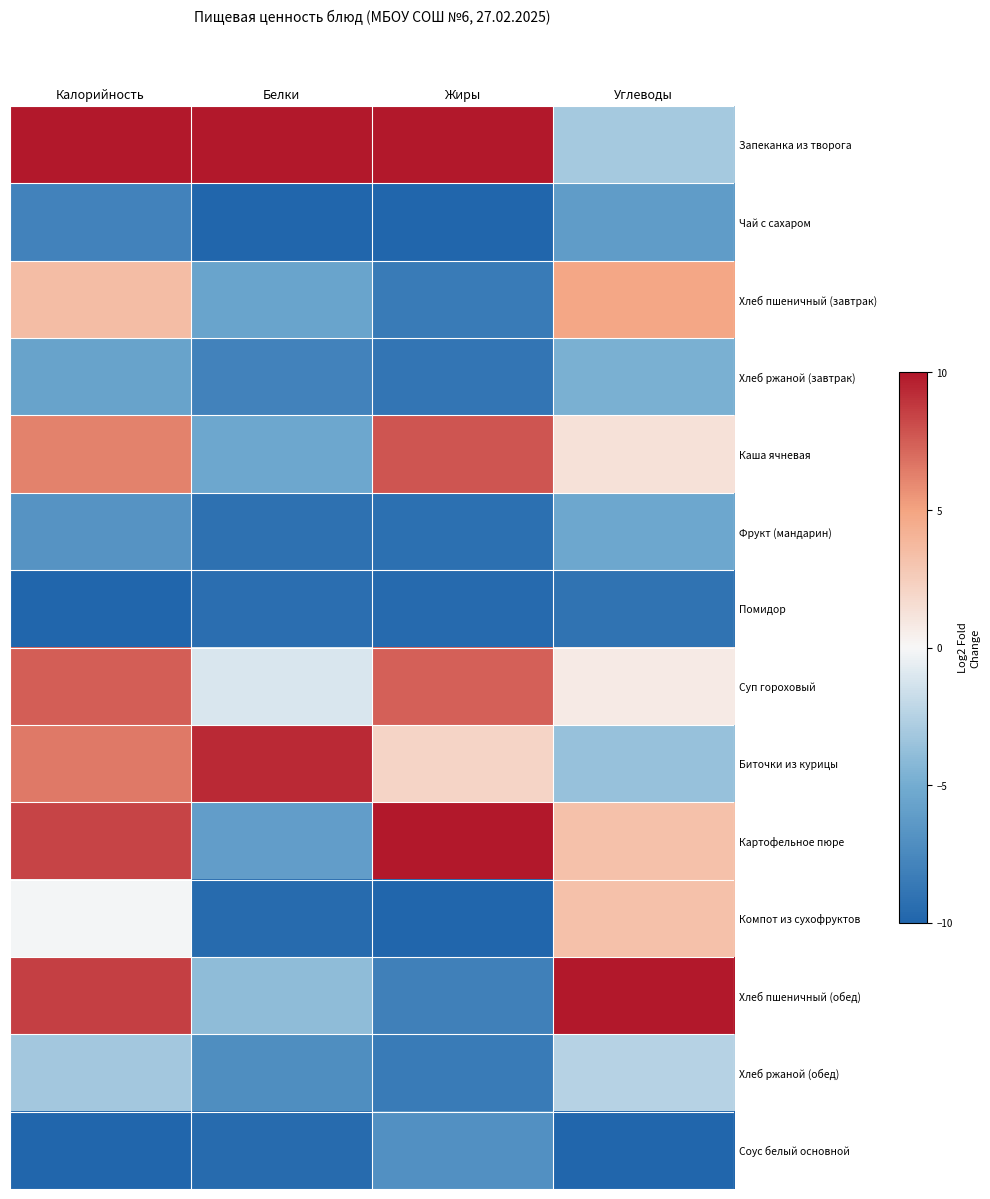

What is the total value across all series at Углеводы?

-21.2